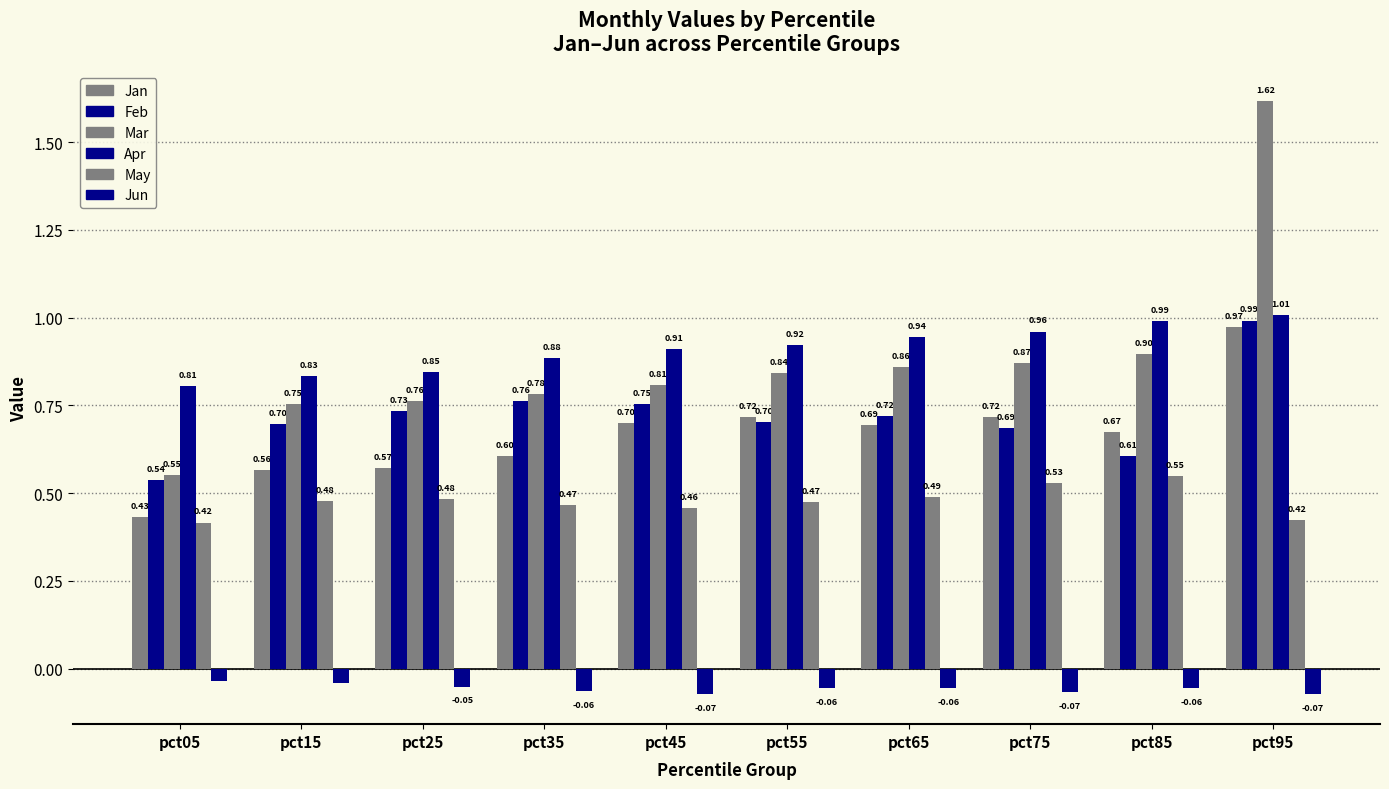

What is the sum of all Jan values?

6.6